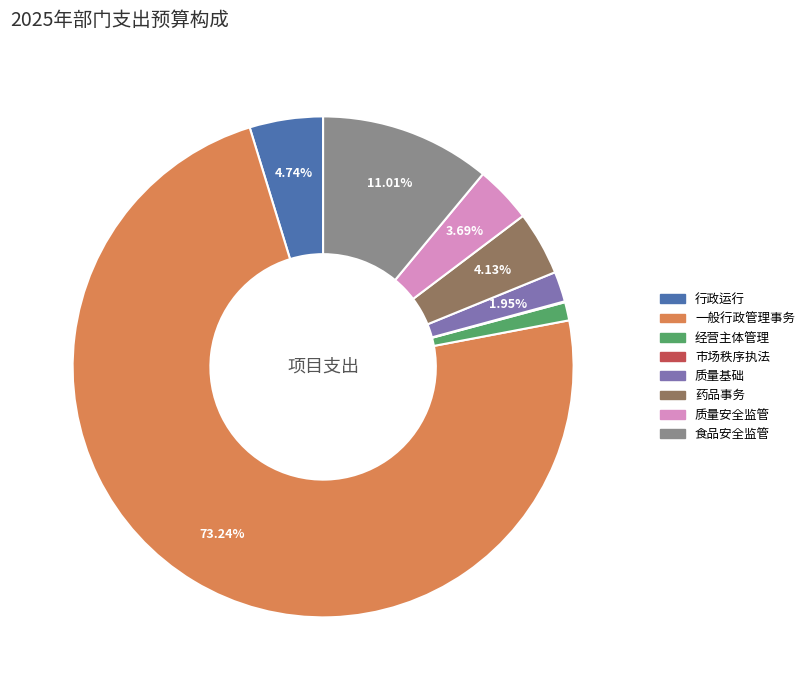

True or false: 食品安全监管 accounts for 11% of the total.

True